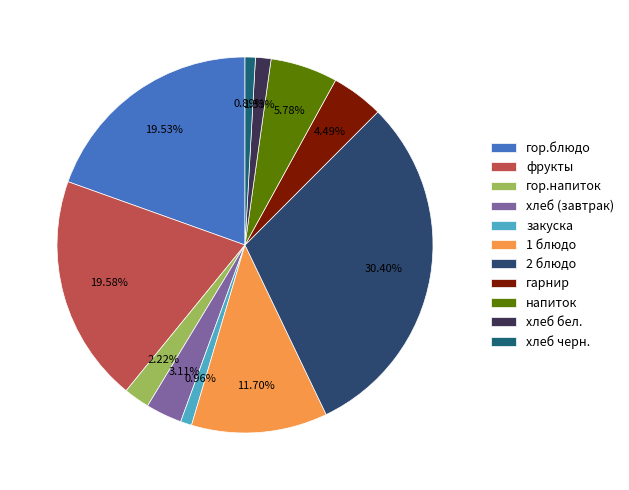

Is there a majority slice in this chart?

No